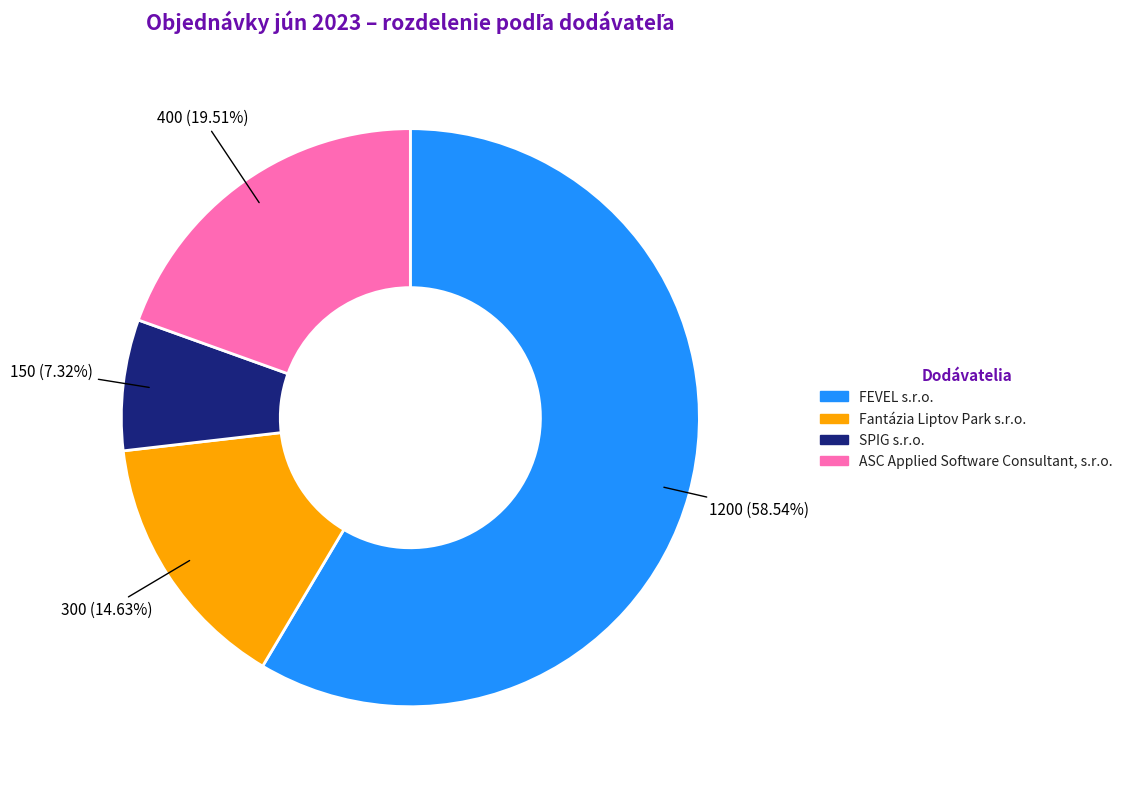

Is there a majority slice in this chart?

Yes